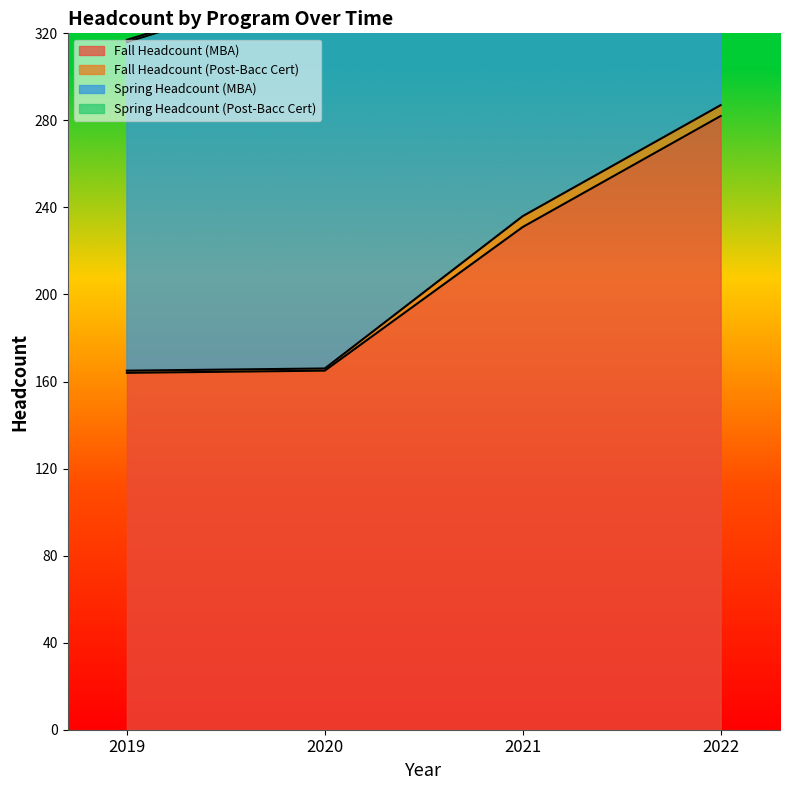

At how many categories does at least one series exceed 366?

2